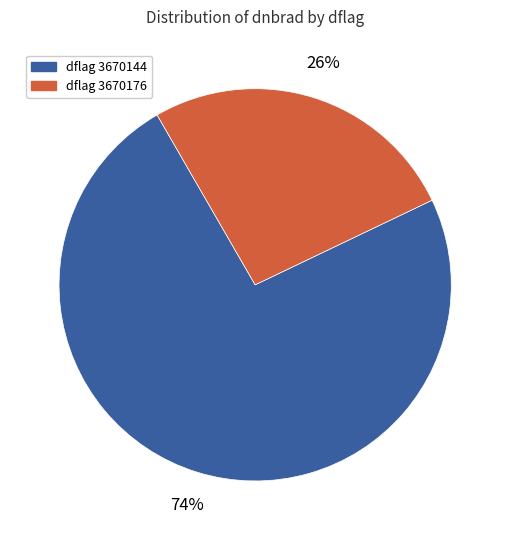

Is there any slice that represents more than half of the pie?

Yes